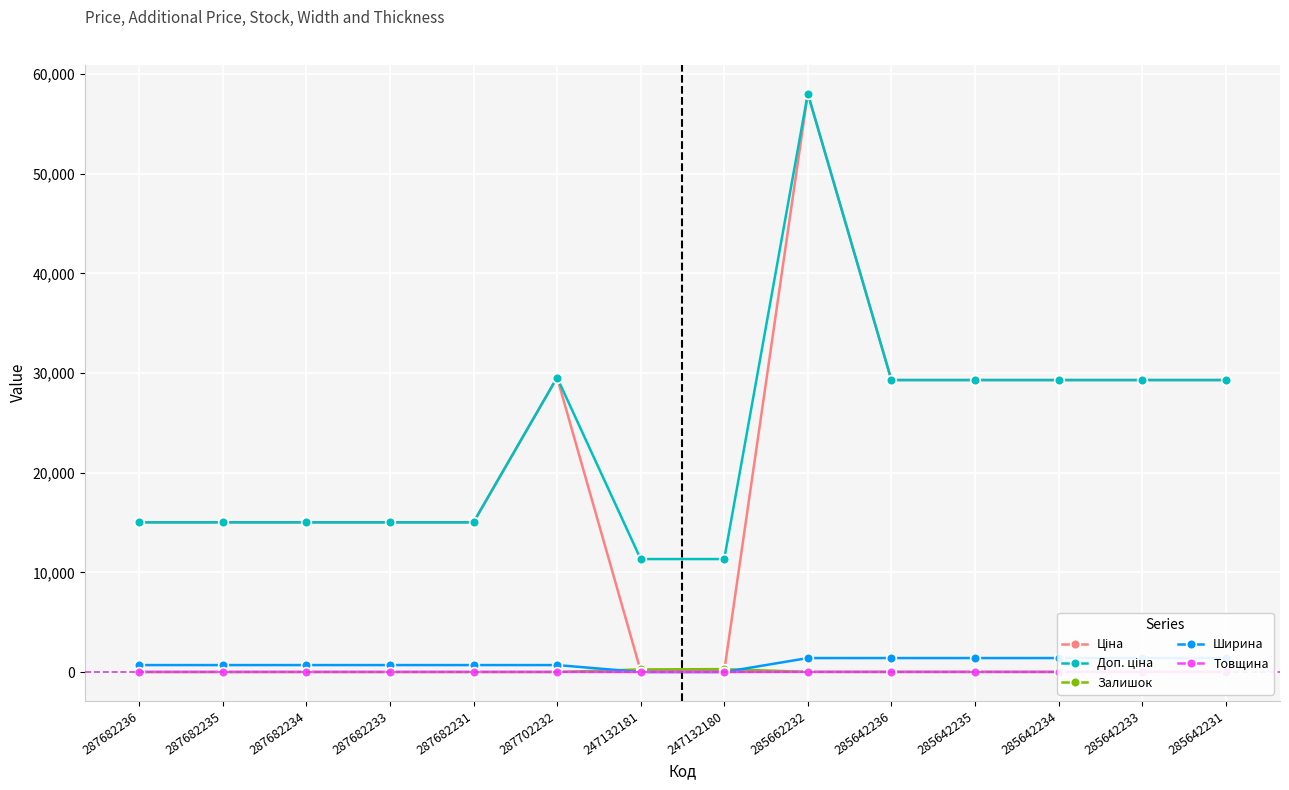

Which series has the largest range (max minus min)?

Ціна